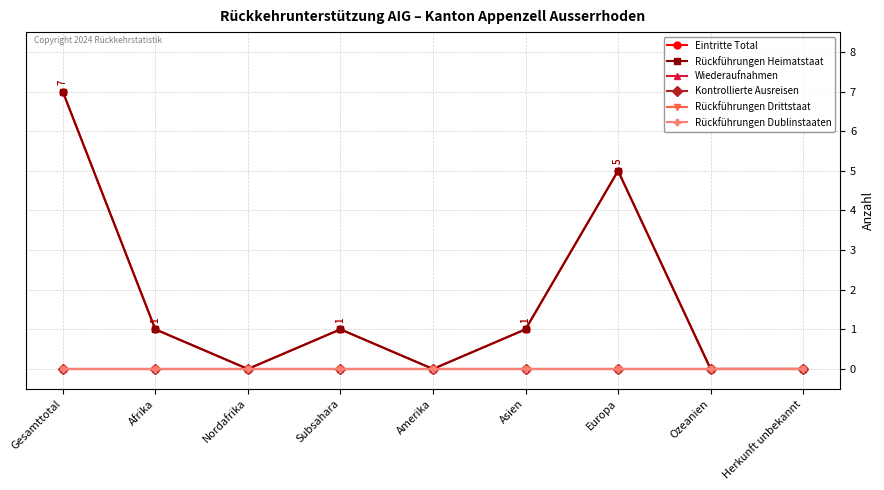

Is this an area chart (filled region under the line)?

No